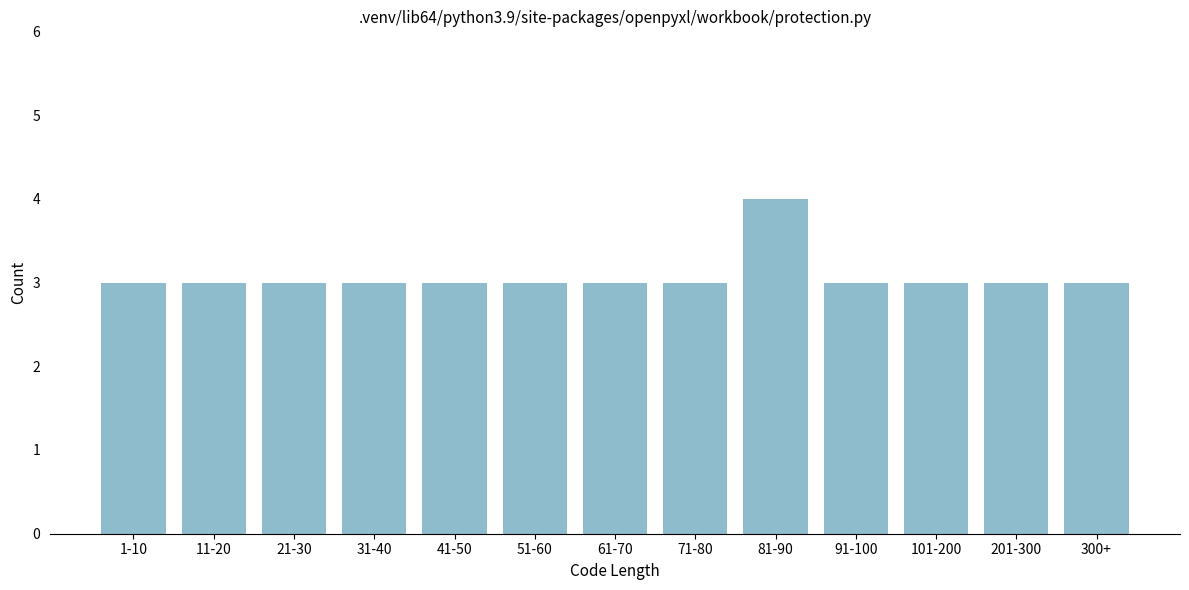

Reading left to right, list all the values displayed in this chart.

1-10=3	11-20=3	21-30=3	31-40=3	41-50=3	51-60=3	61-70=3	71-80=3	81-90=4	91-100=3	101-200=3	201-300=3	300+=3